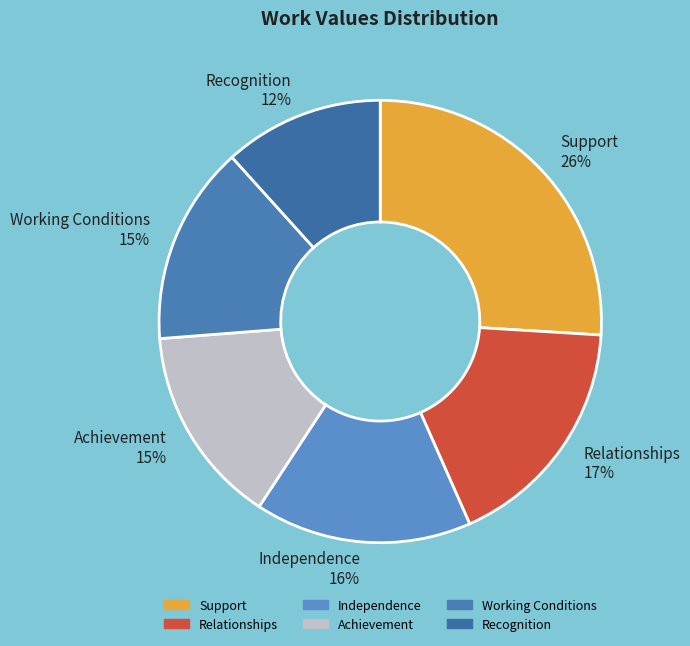

Which has a higher value, Achievement or Relationships?

Relationships